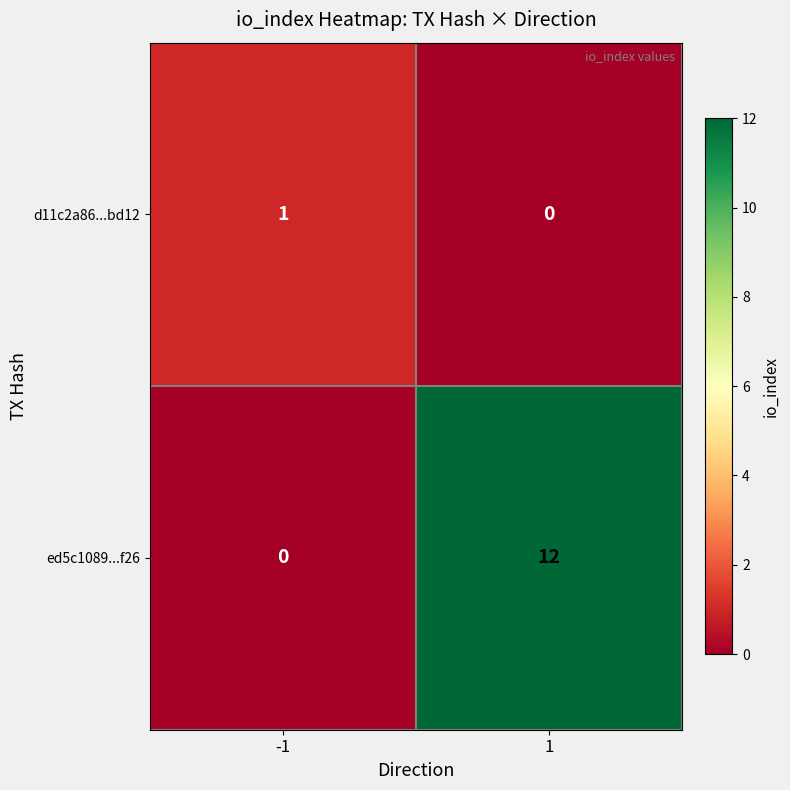

At 1, list the series in order from largest to smallest.

ed5c1089...f26, d11c2a86...bd12